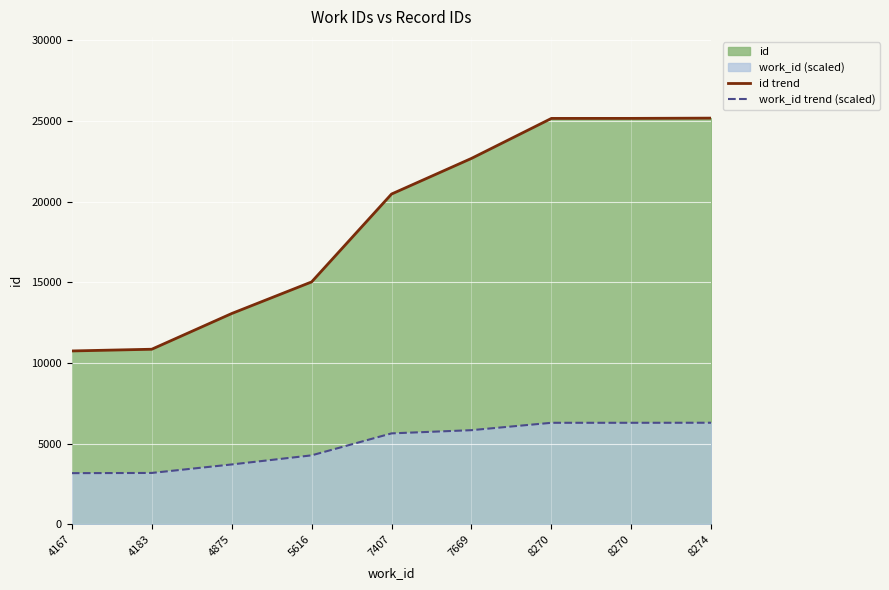

True or false: work_id trend (scaled) has more than 2 points higher than both neighbors.

False